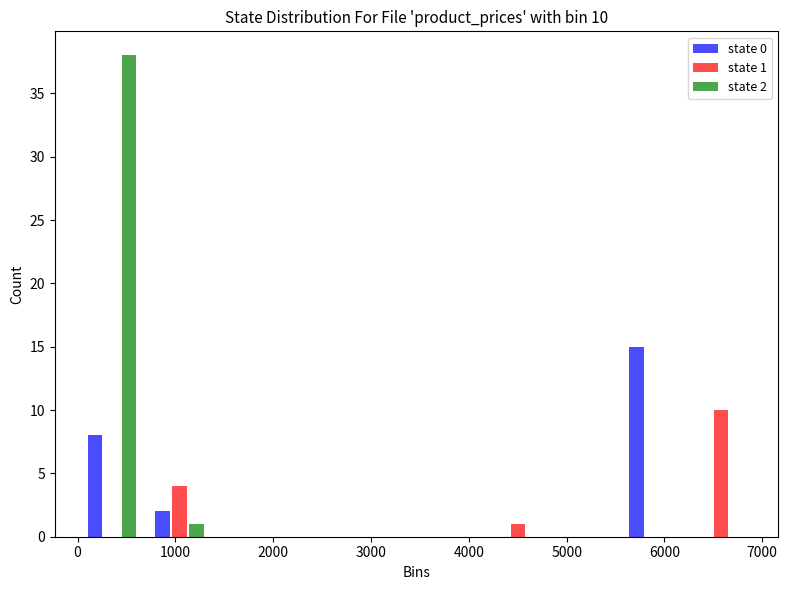

In the state 1 series, which range on the x-axis has the tallest bar?

6200 to 6900